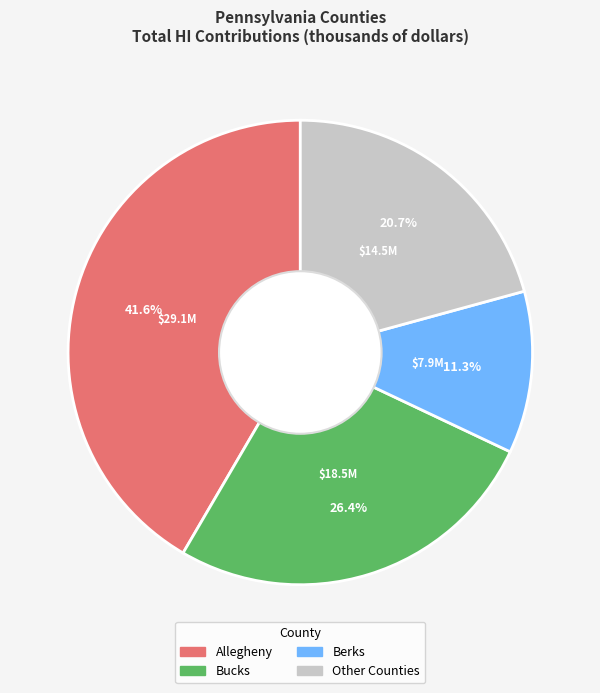

Does any single category account for the majority?

No